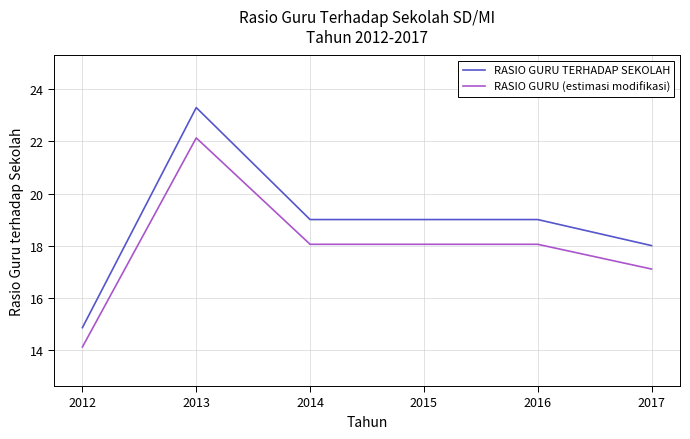

What is the average value of the RASIO GURU TERHADAP SEKOLAH series?

18.9